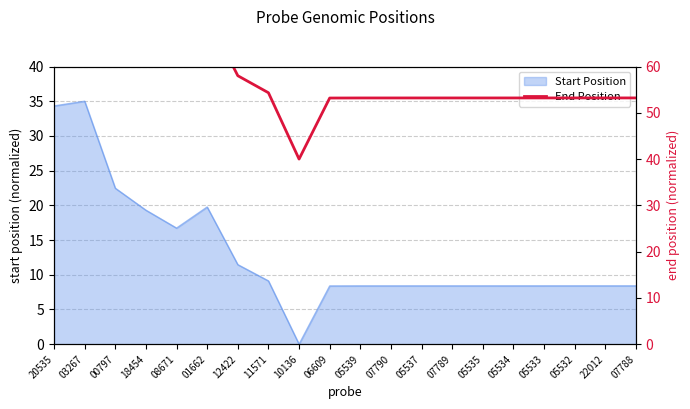

List the labels in order of value, smallest first.

10136, 06609, 05539, 07790, 05537, 07789, 05535, 05534, 05533, 05532, 22012, 07788, 11571, 12422, 08671, 18454, 01662, 00797, 20535, 03267